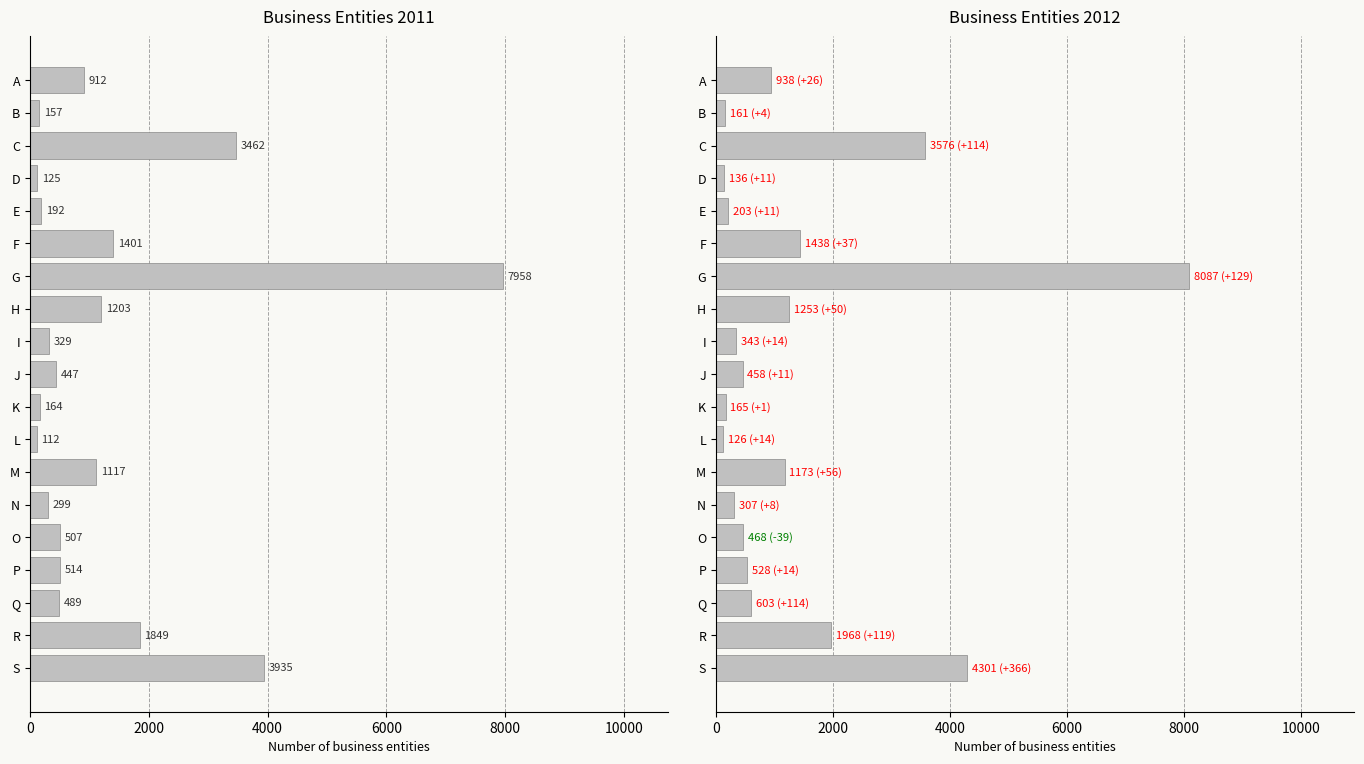

Rank the series at F from lowest to highest value.

2011, 2012